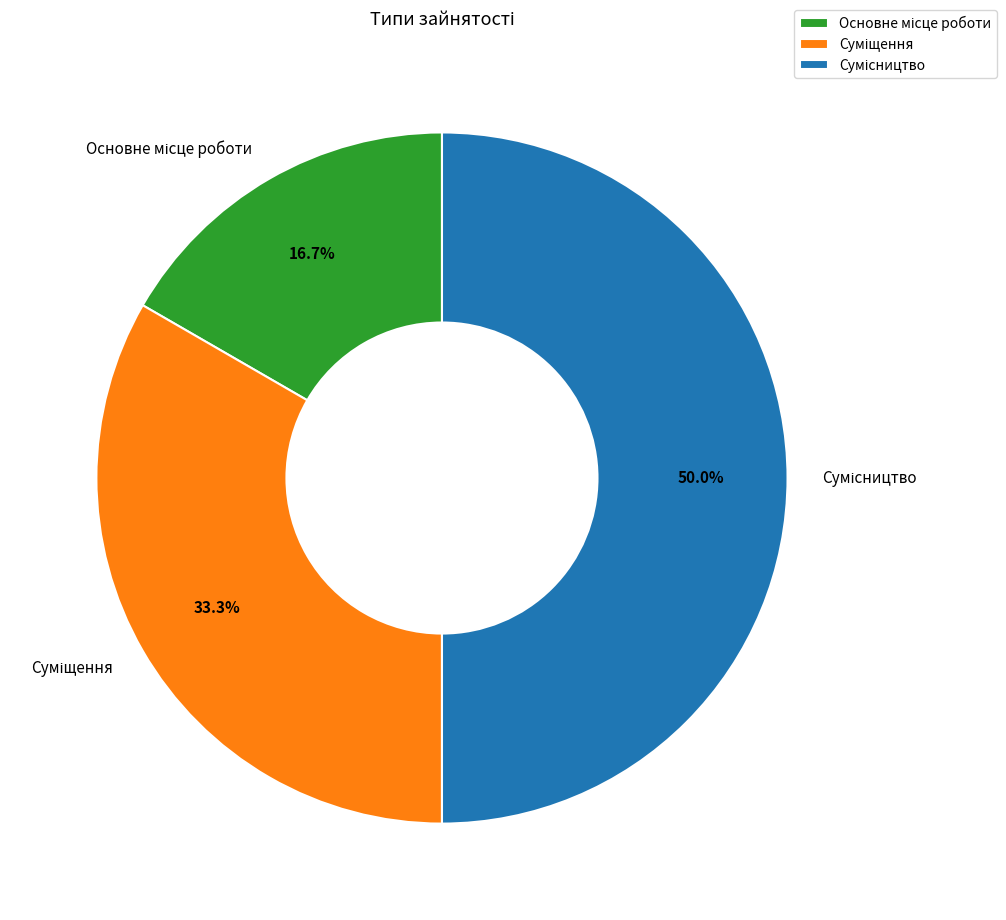

What is the ratio of the value at Основне місце роботи to the value at Суміщення?

0.5